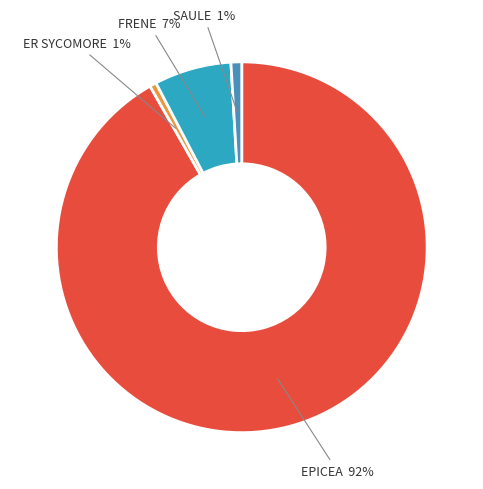

Count the number of slices in the pie.

4